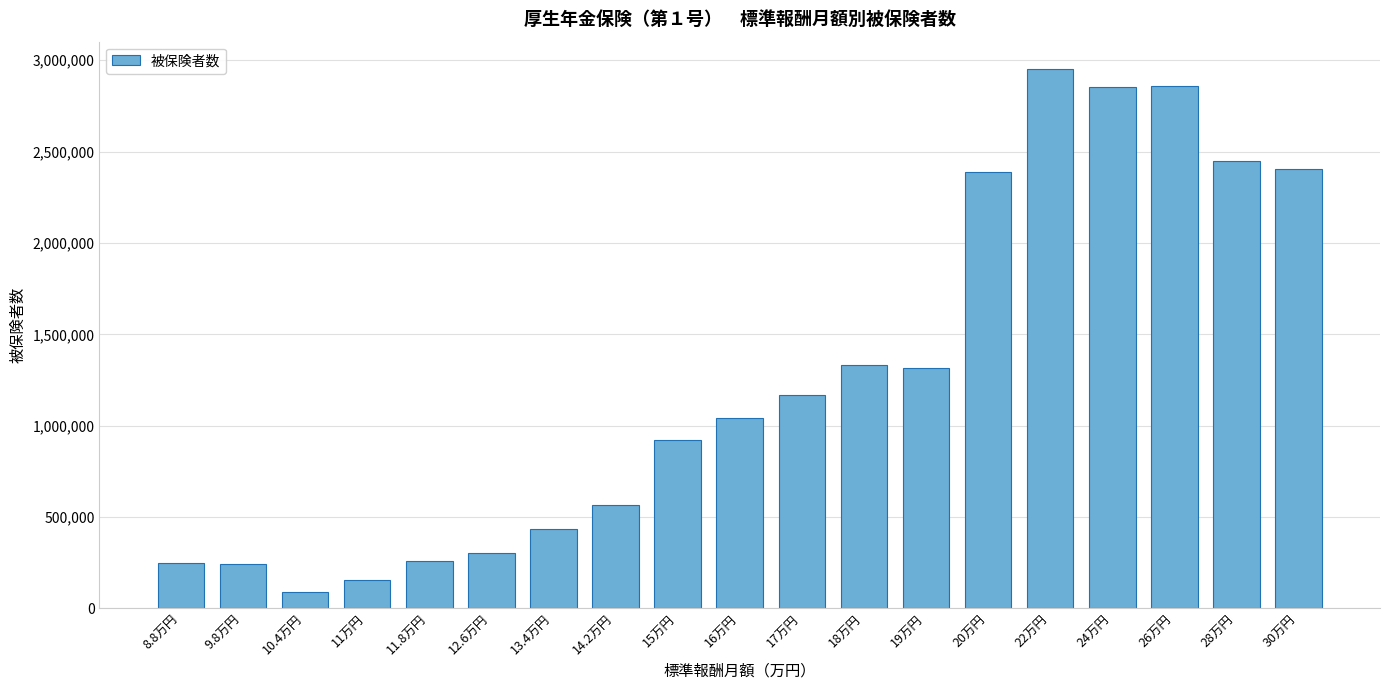

What is the label of the 14th bar from the right?

12.6万円